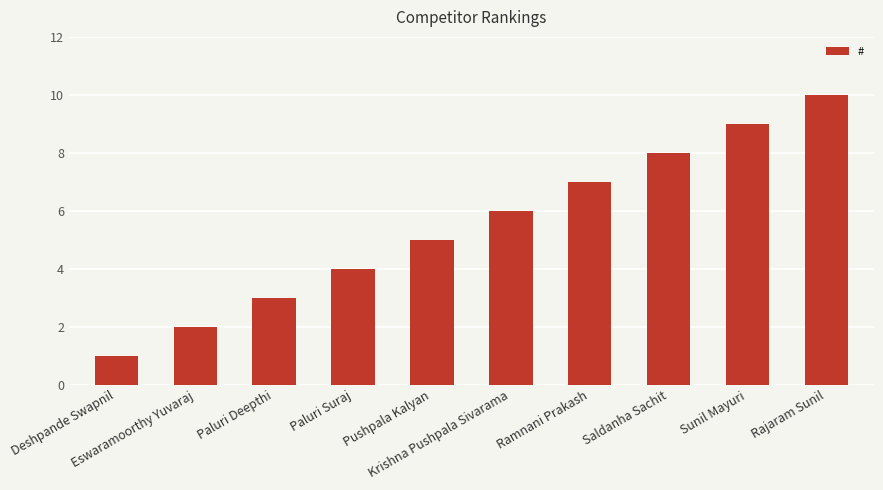

What is the ratio of the value at Sunil Mayuri to the value at Deshpande Swapnil?

9.0